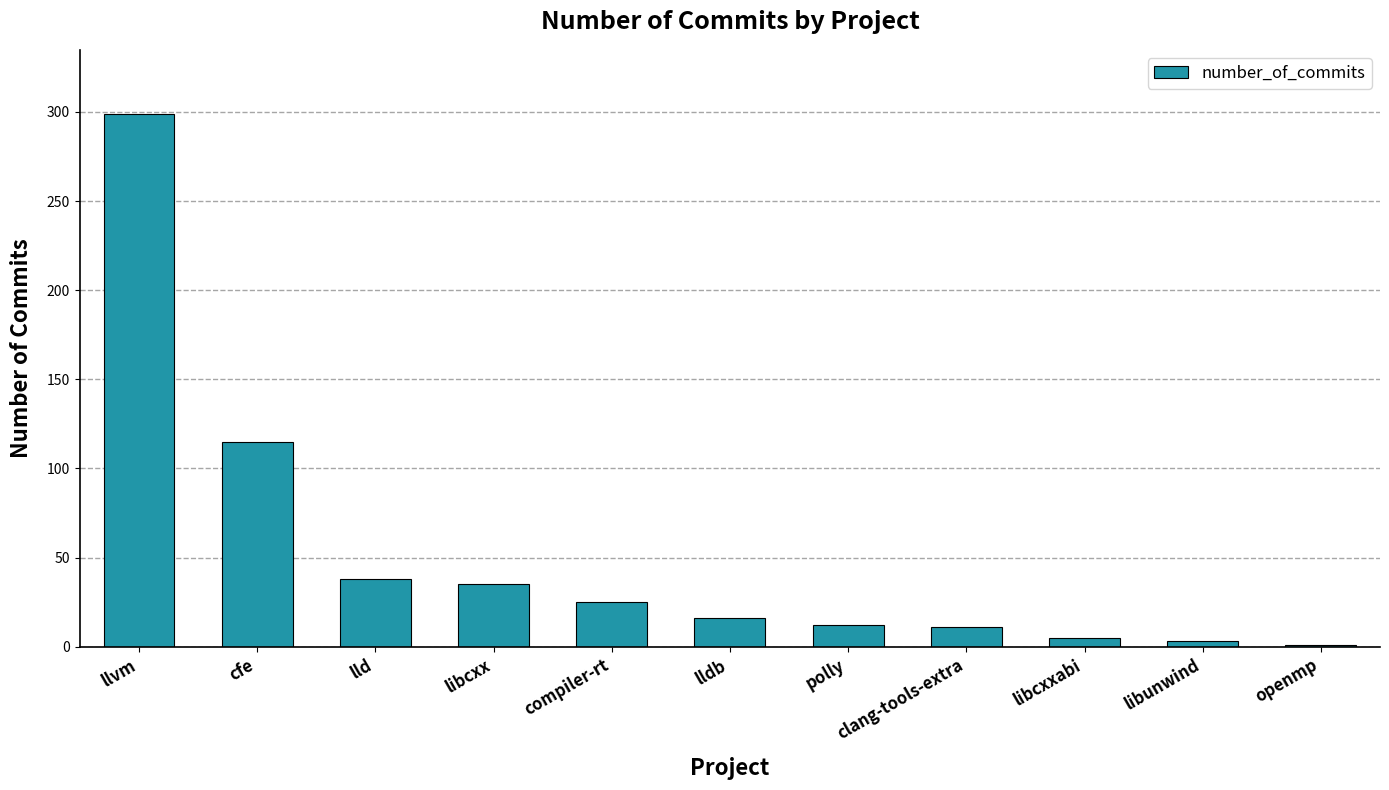

What is the change in value from compiler-rt to clang-tools-extra?

-14